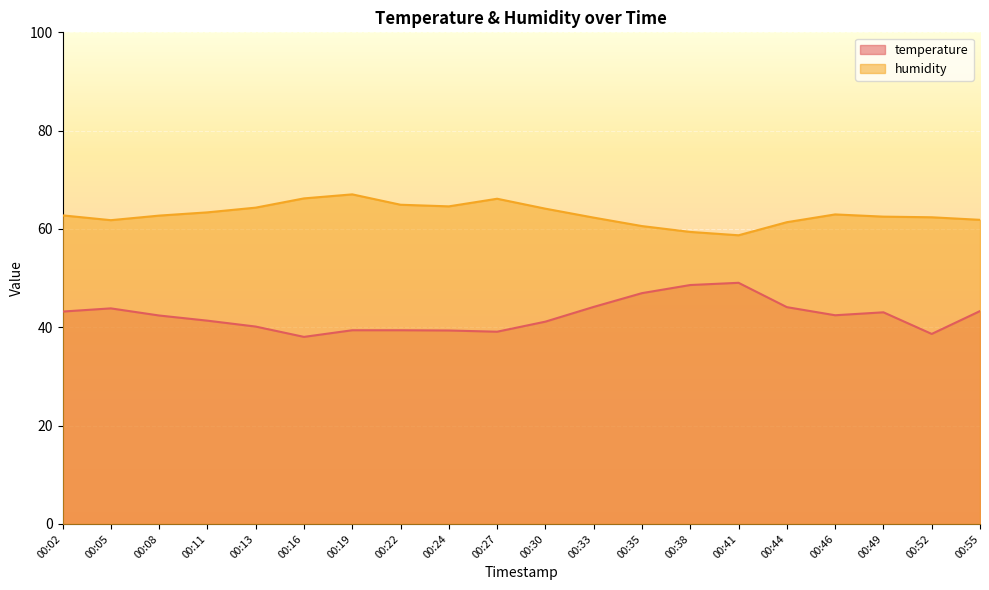

Is it true that temperature equals 11.3 at 00:55?

False